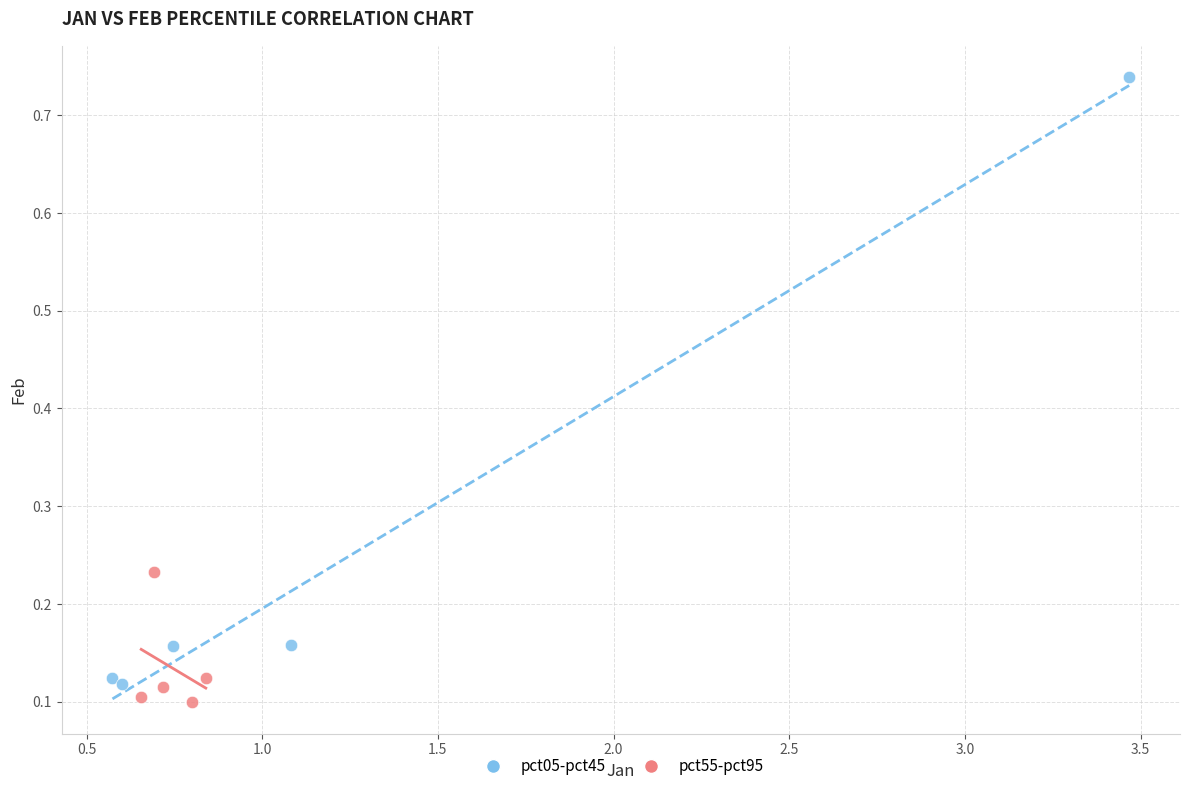

Which series contains the lowest Y value?

pct55-pct95